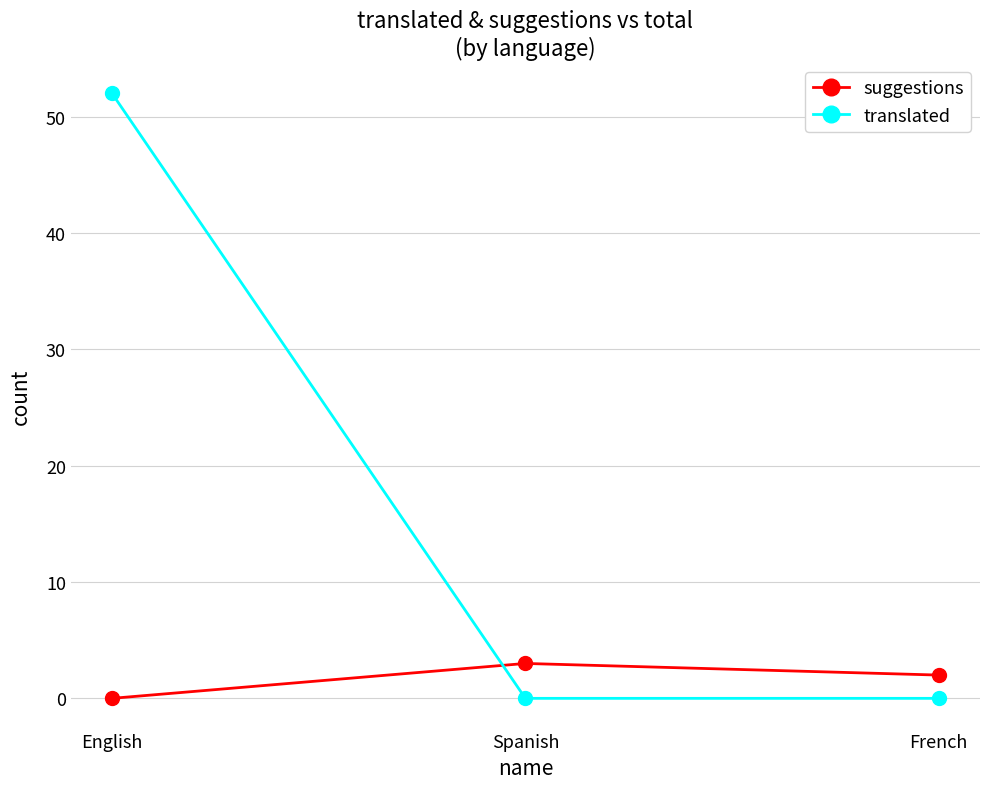

At English, list the series in order from smallest to largest.

suggestions, translated